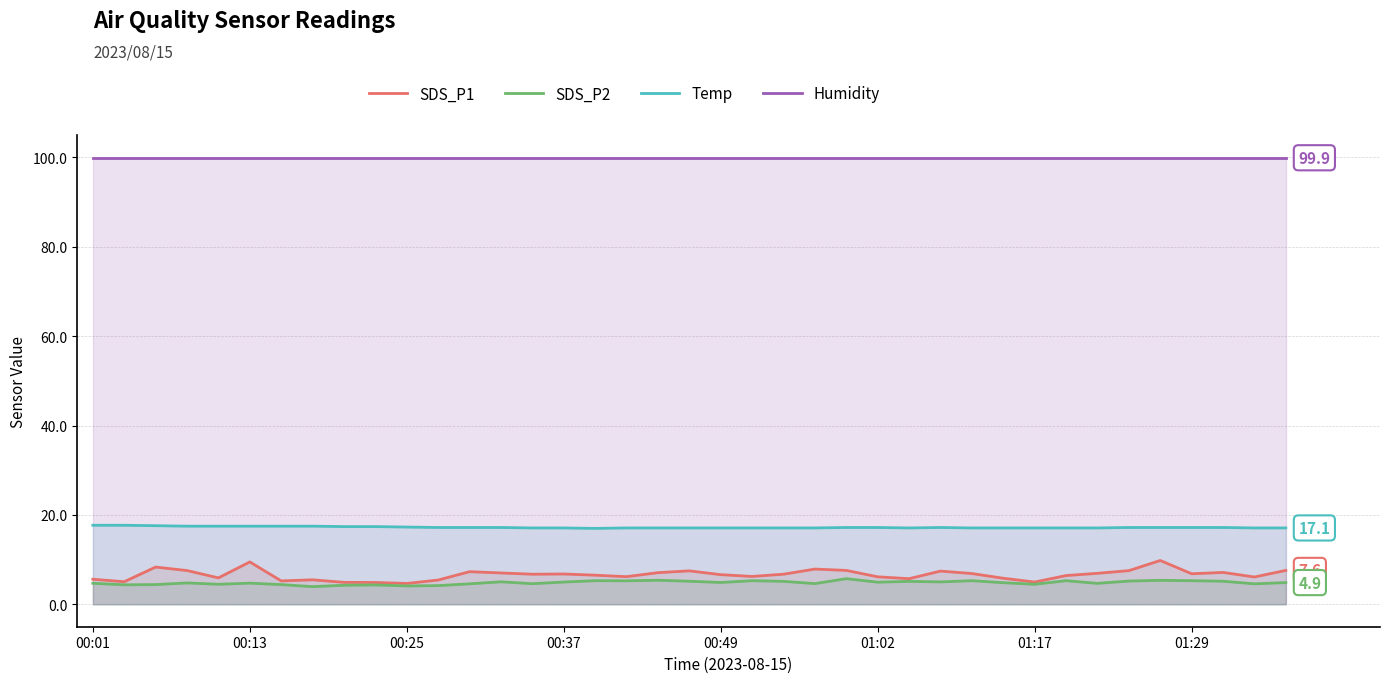

True or false: Temp and SDS_P2 cross at least once.

False